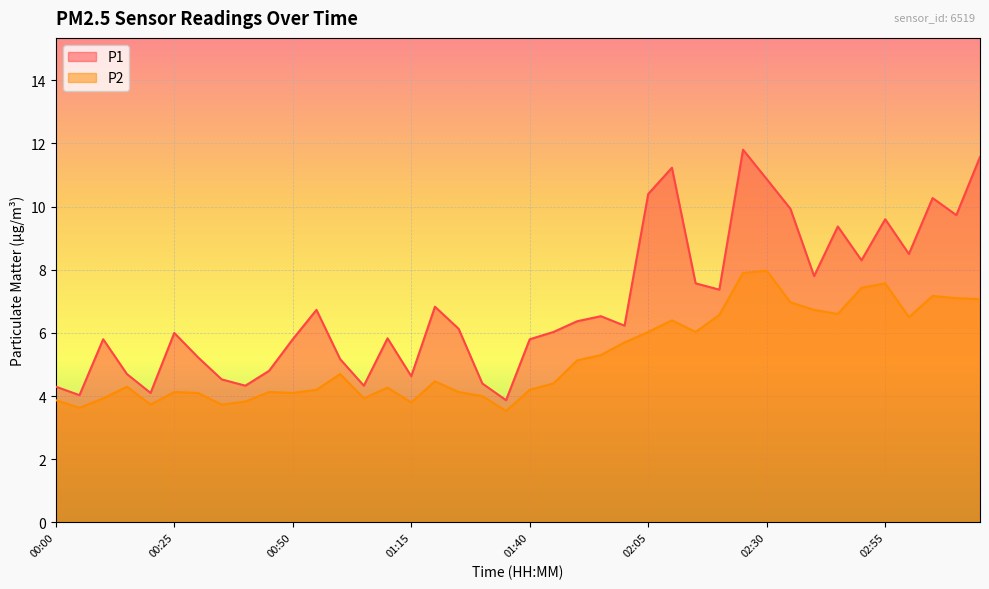

Count the number of categories in the chart.

40